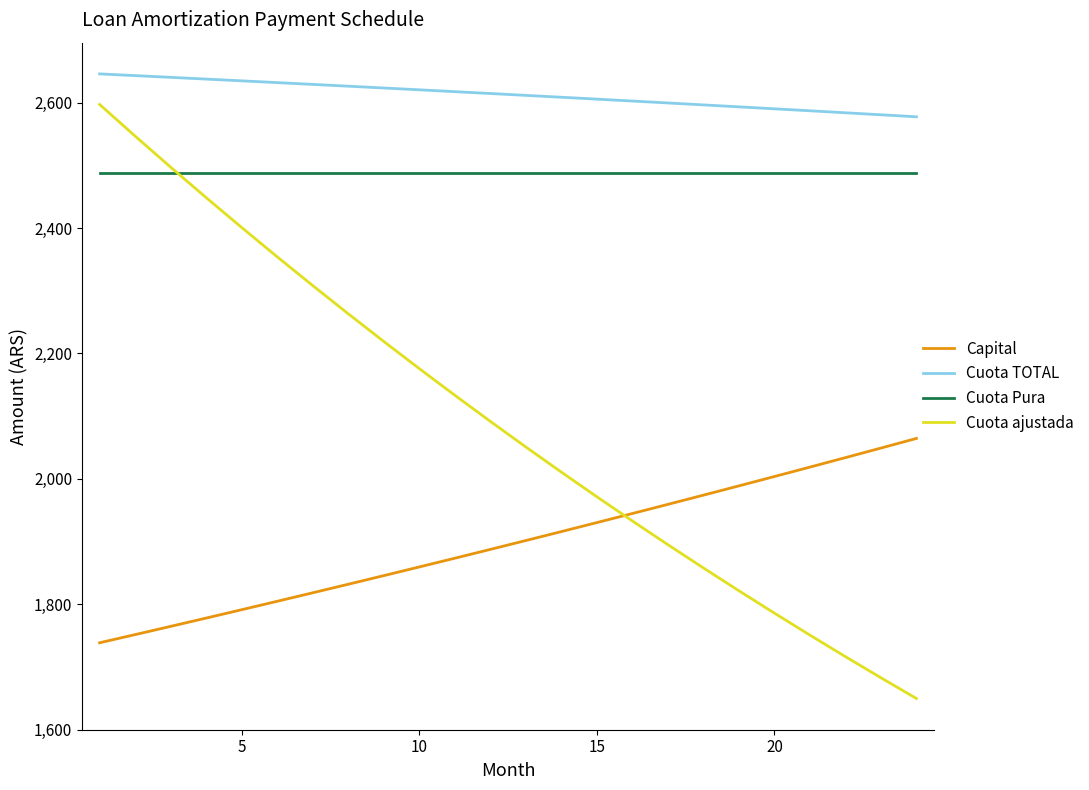

True or false: Capital and Cuota TOTAL intersect in this chart.

False